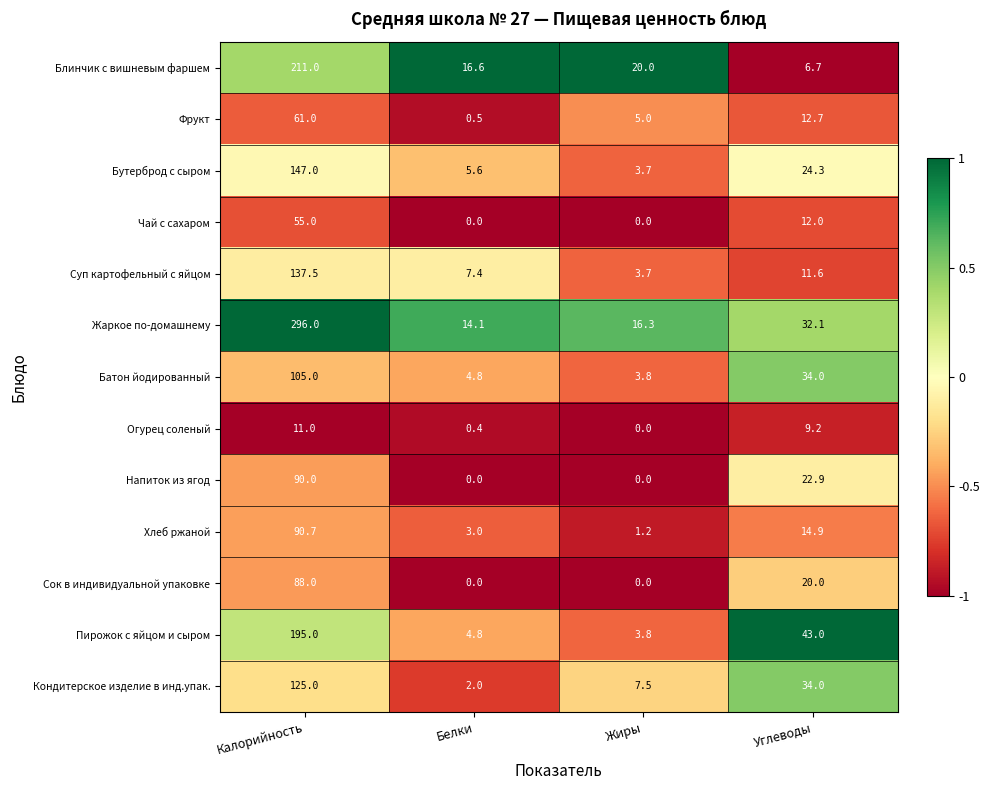

Where does the Пирожок с яйцом и сыром series first go above 43?

Калорийность